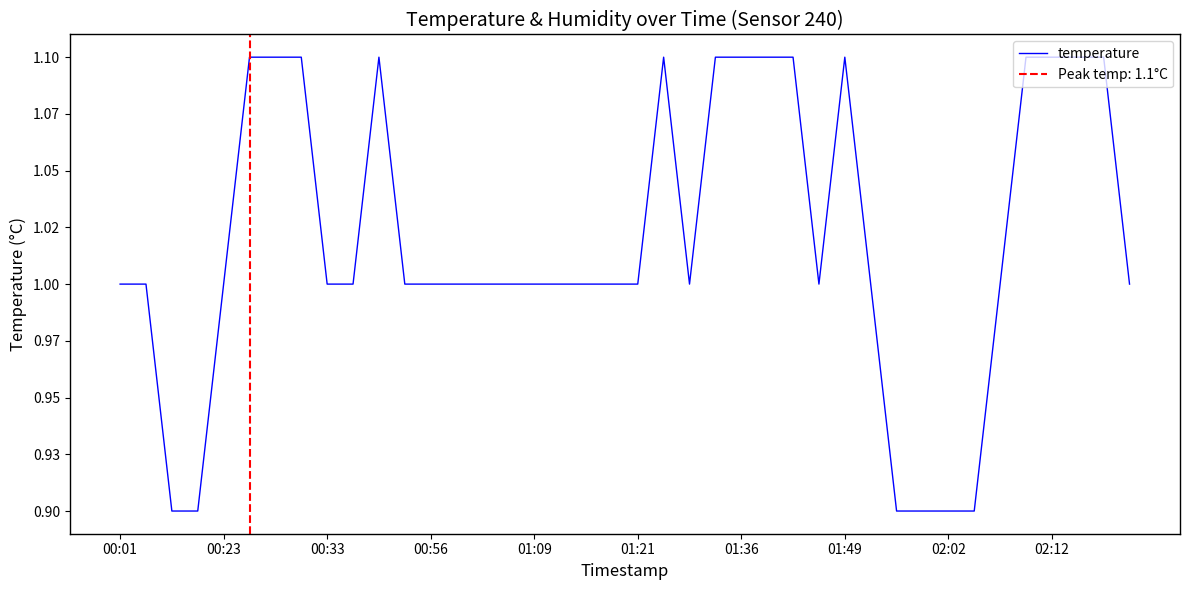

What is the sum of the values at 13 and 23?

2.1